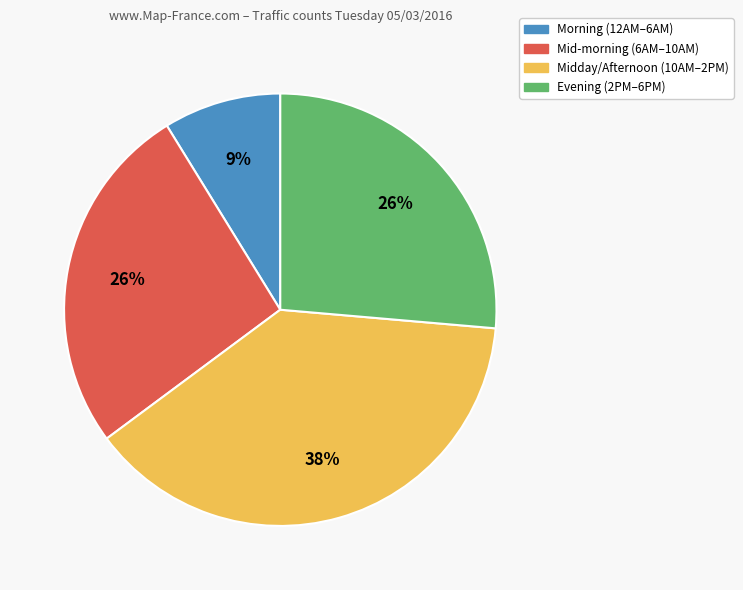

Count the number of slices in the pie.

4